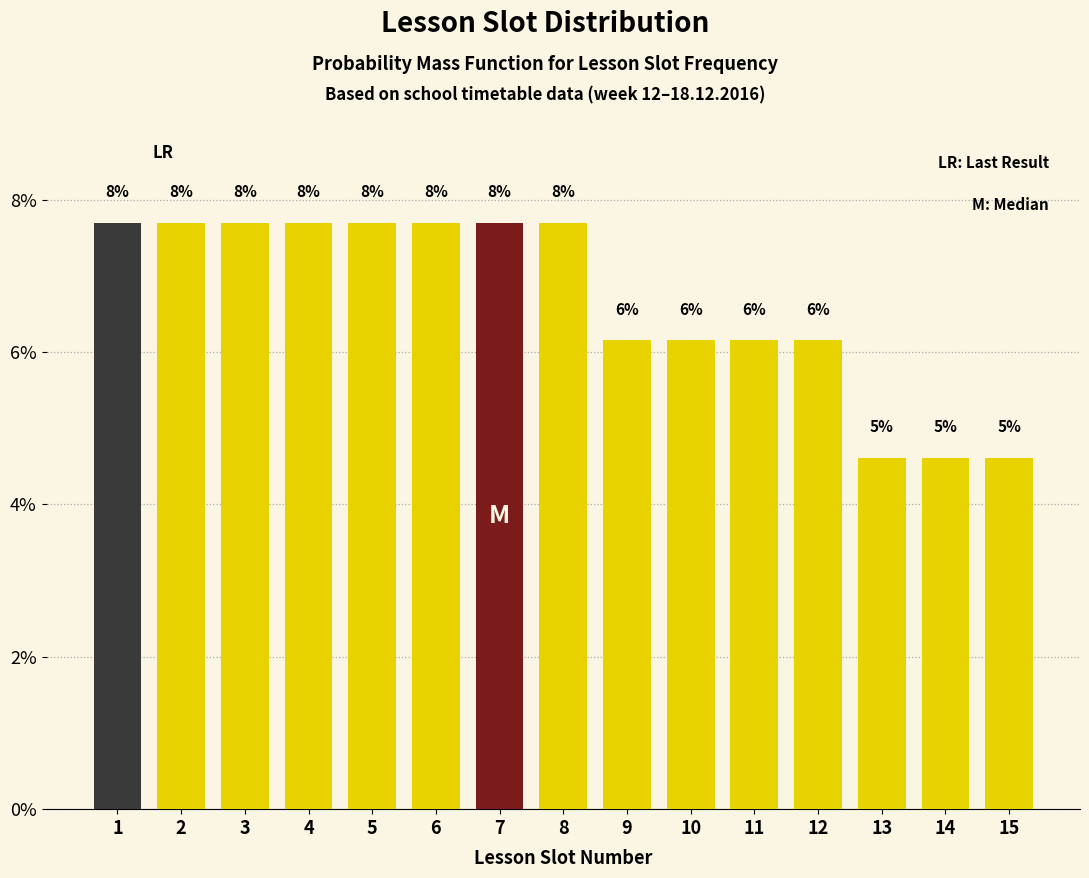

Are the bars horizontal?

No